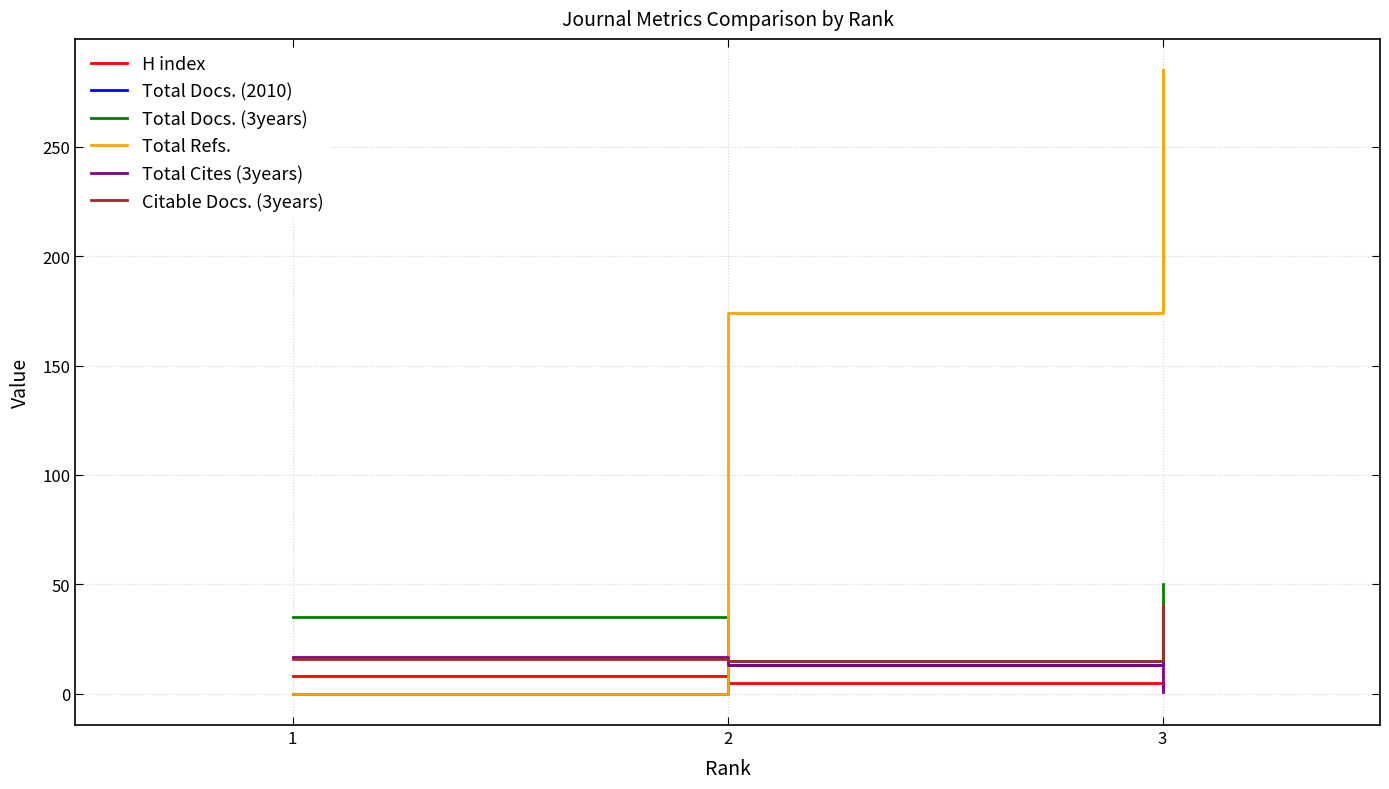

The value of Total Refs. at 2 is 174. True or false?

True